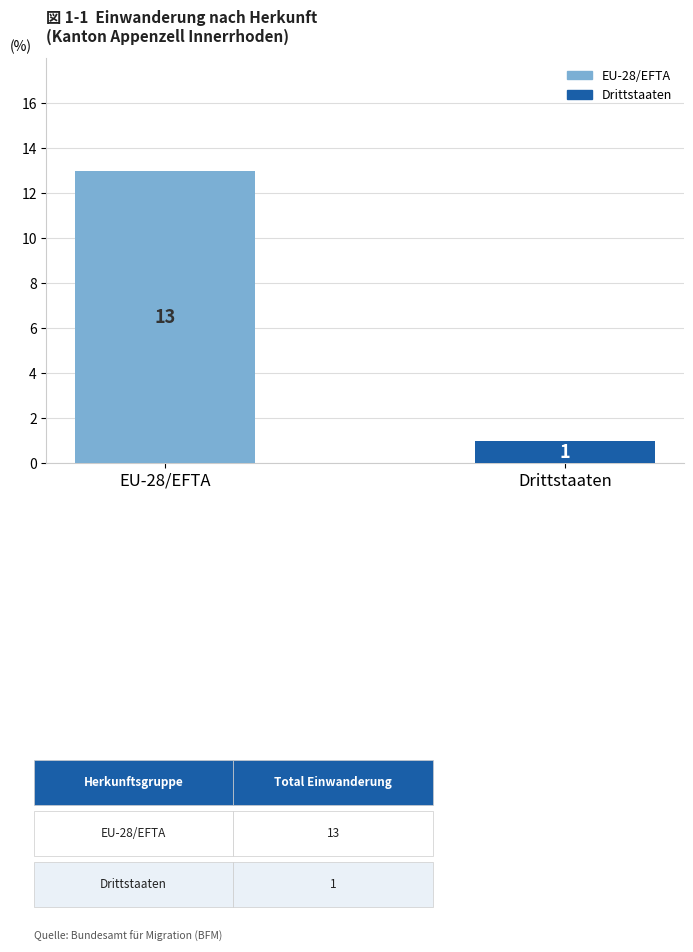

Are the bars horizontal?

No